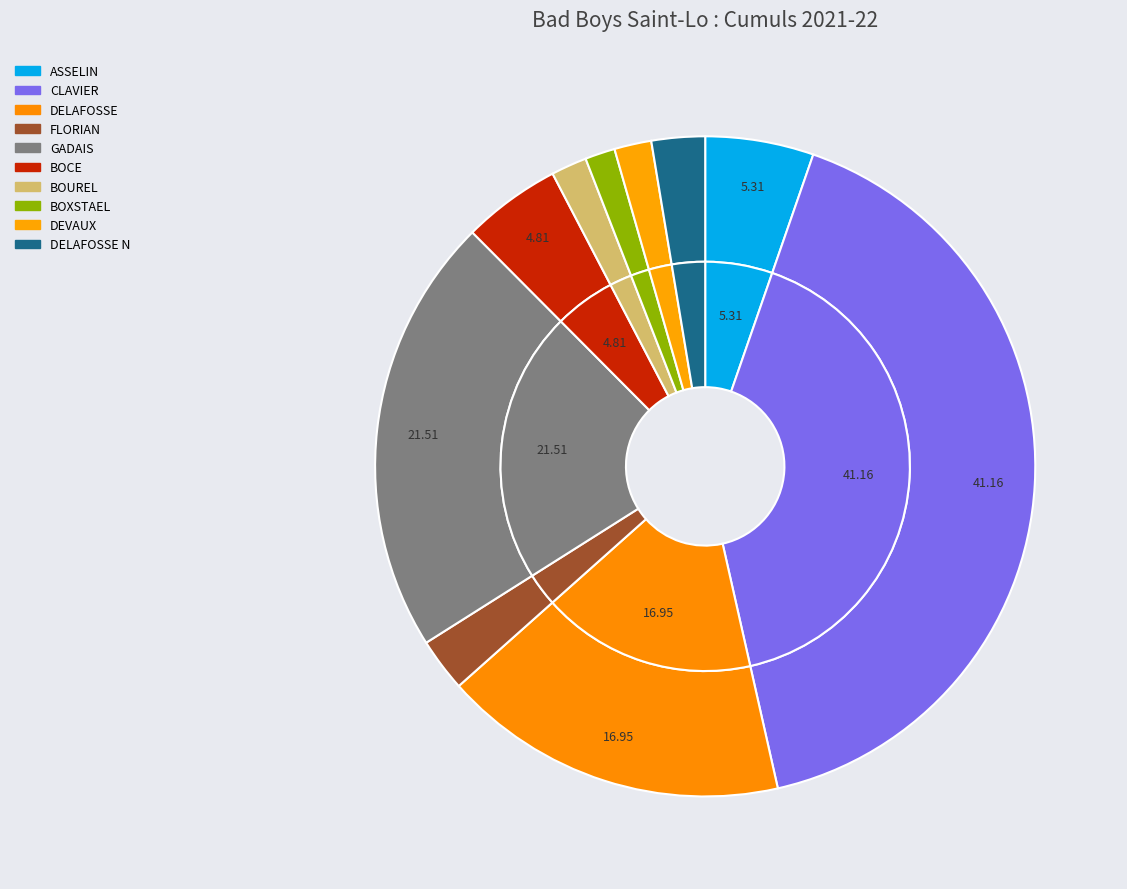

Between CLAVIER and DEVAUX, which is larger?

CLAVIER